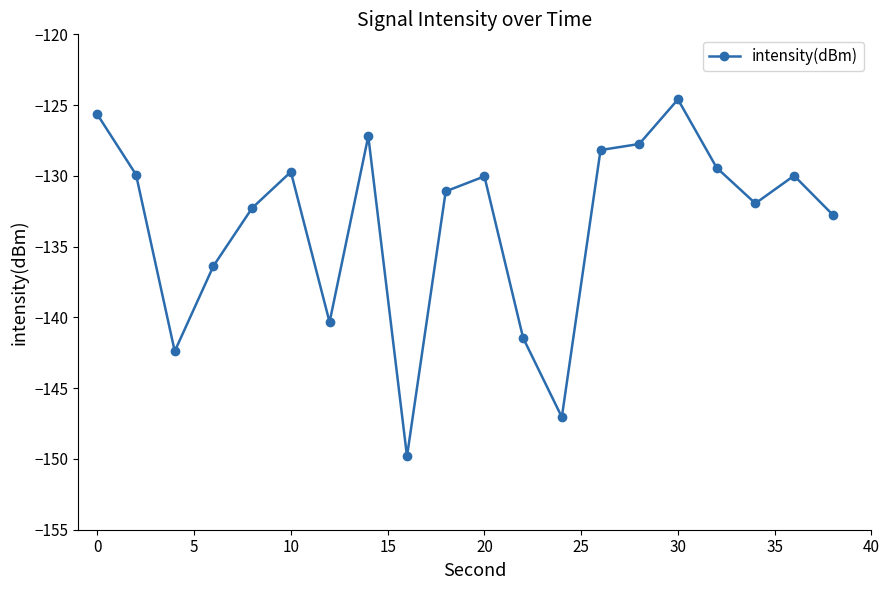

What is the value of the 16th point from the left?

-124.6